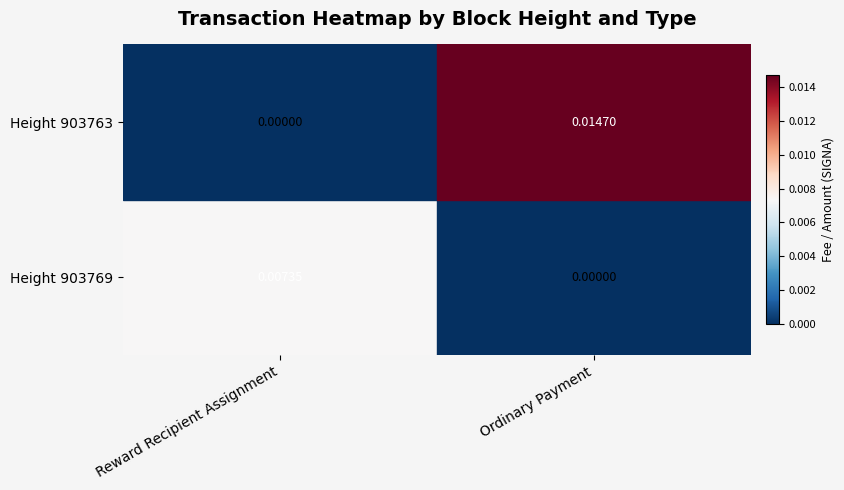

Is the value of Height 903769 at Reward Recipient Assignment greater than the value of Height 903763 at Reward Recipient Assignment?

Yes